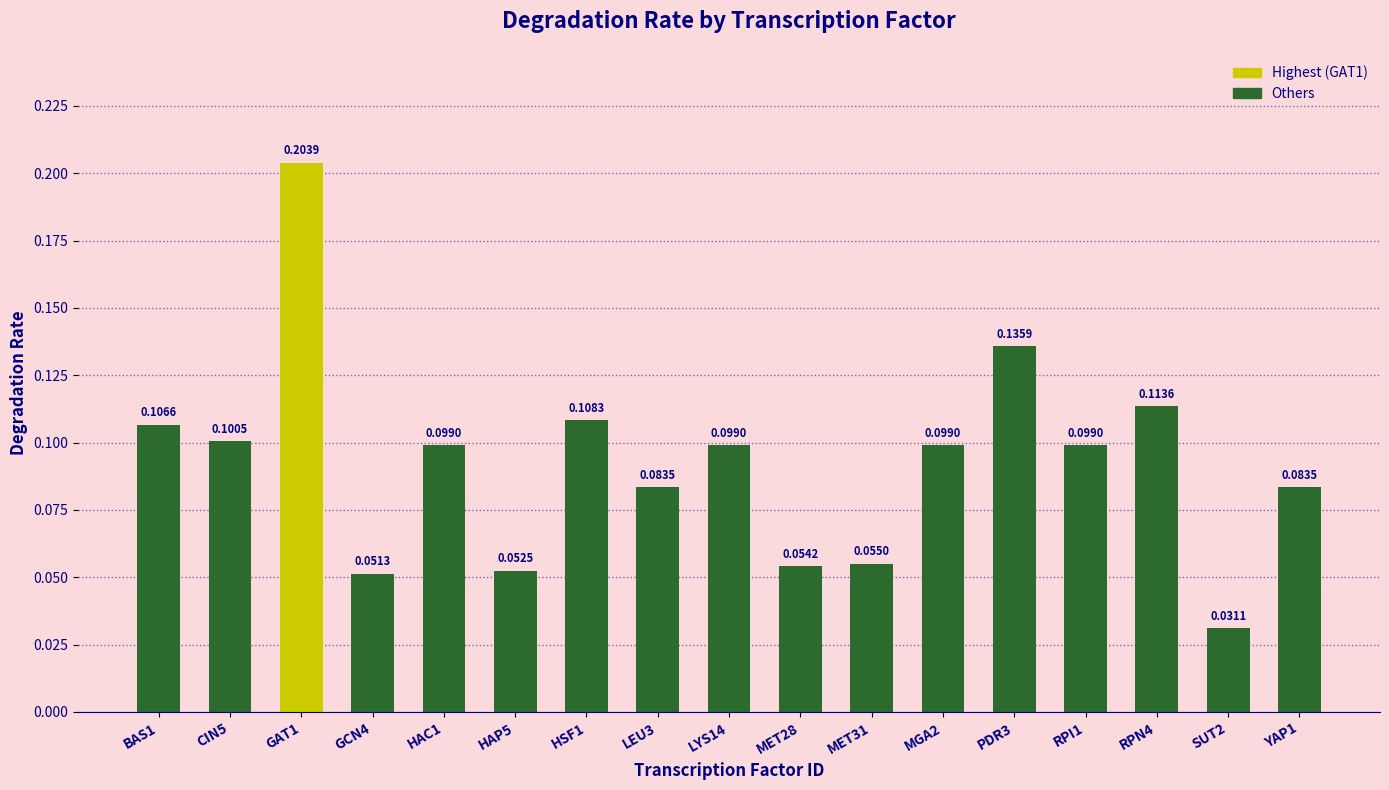

What is the change in value from CIN5 to SUT2?

-0.1